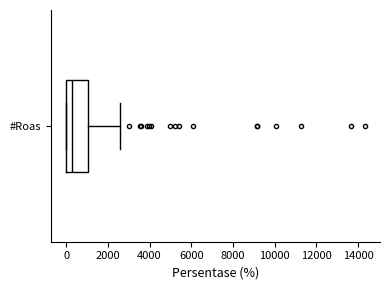

Transcribe this box plot: give where the median line is, the range the box spans, and where the two whiskers end, as read against the x-axis. The values are not printed on the chart, so give them approximately, as read against the axis.

median 200, box 0 to 1000, whiskers 0 to 2600